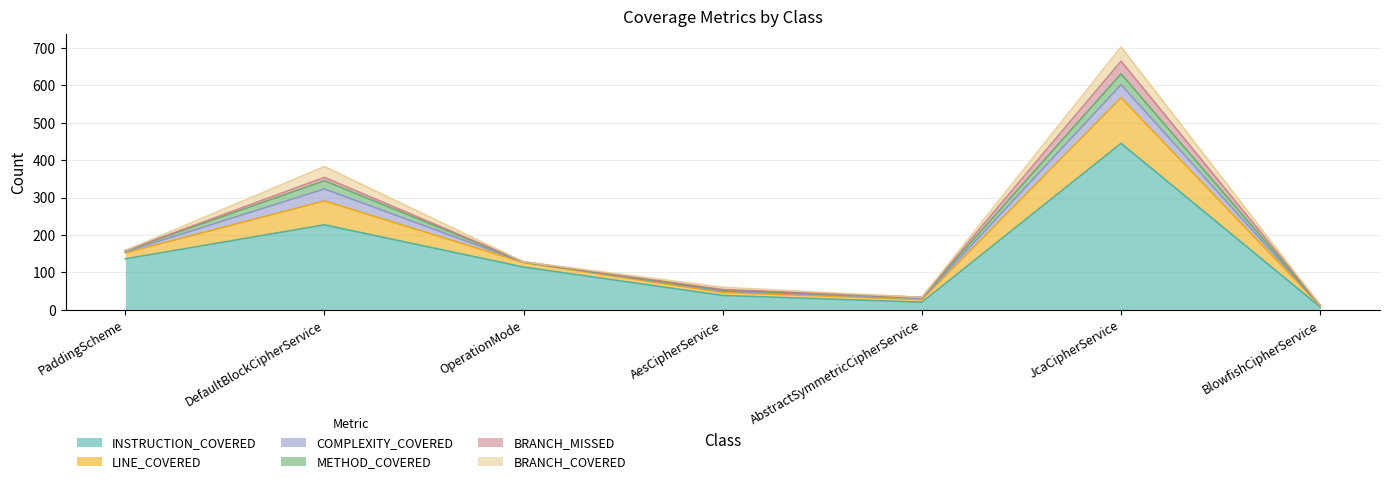

What is the difference between the maximum and minimum values in the METHOD_COVERED series?

28